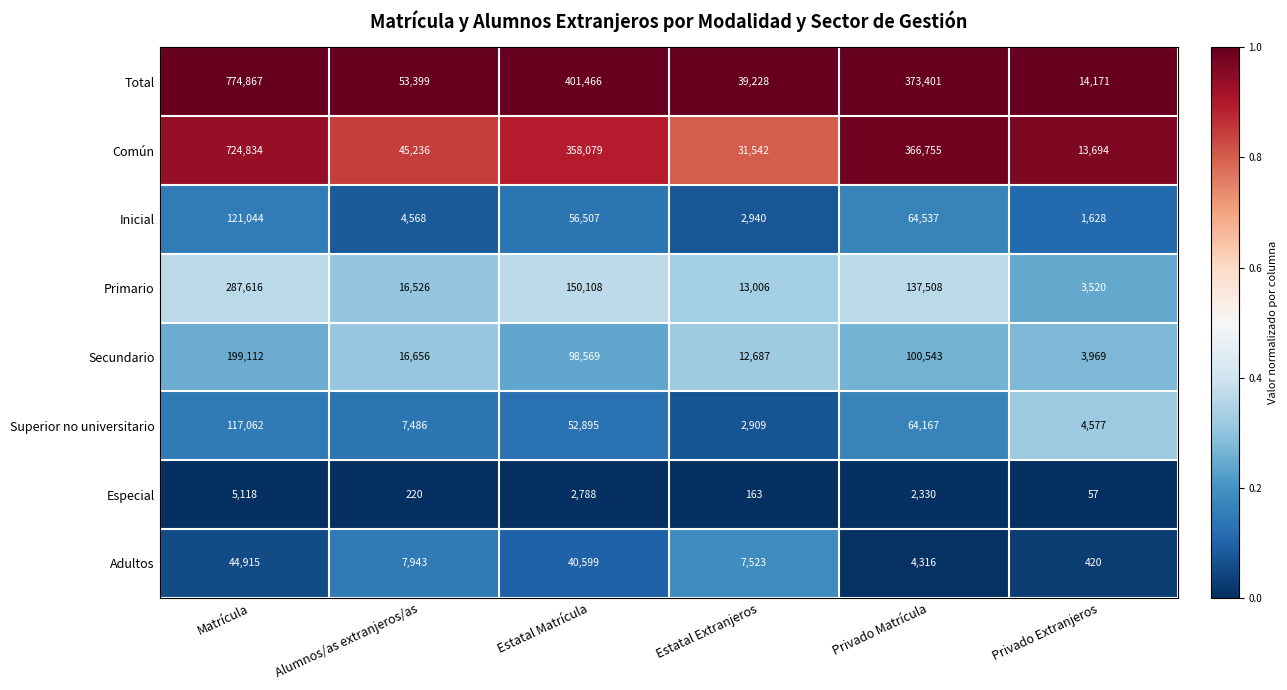

What is the maximum value shown in the chart?

774867